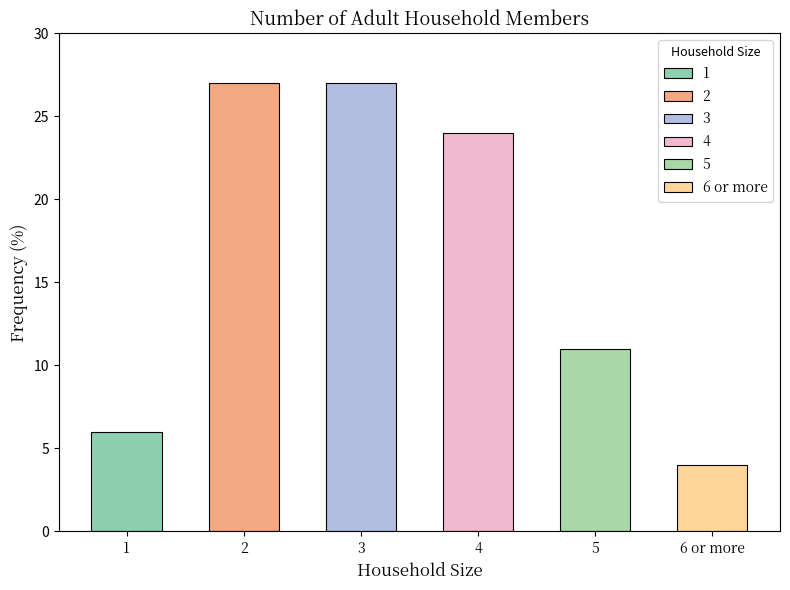

Rank the categories by value from highest to lowest.

2, 3, 4, 5, 1, 6 or more